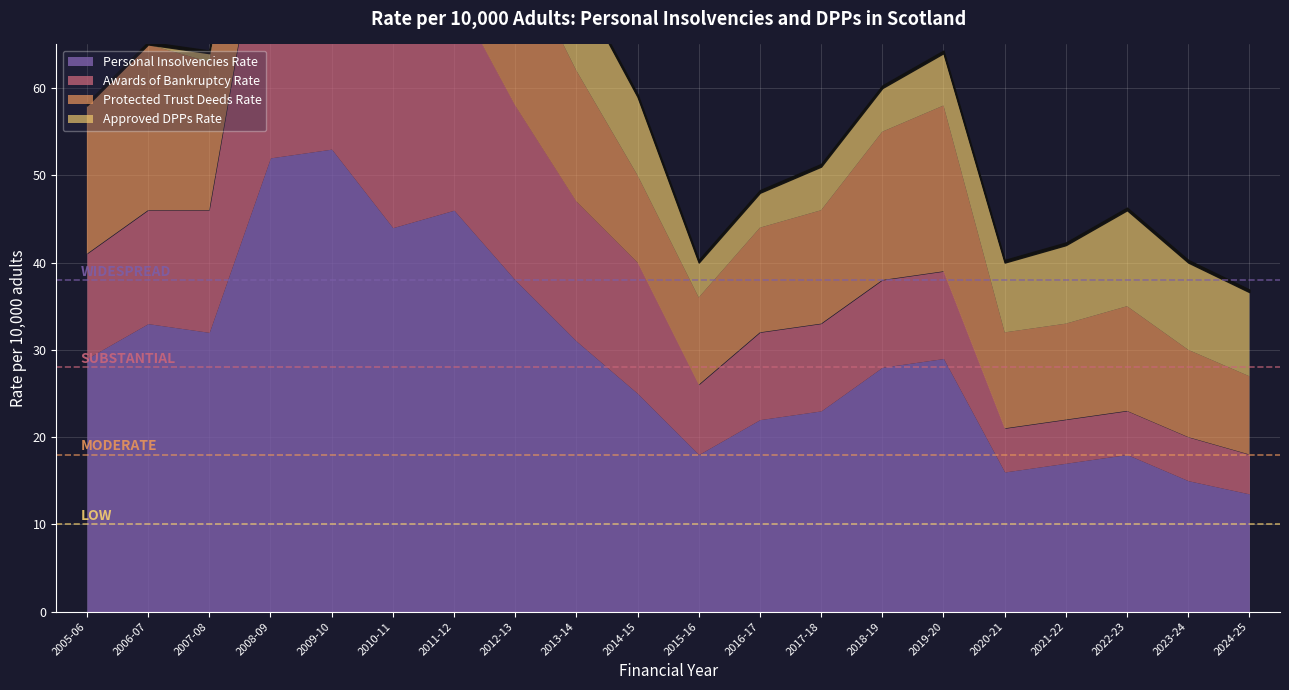

What is the label of the 6th point from the left?

2010-11